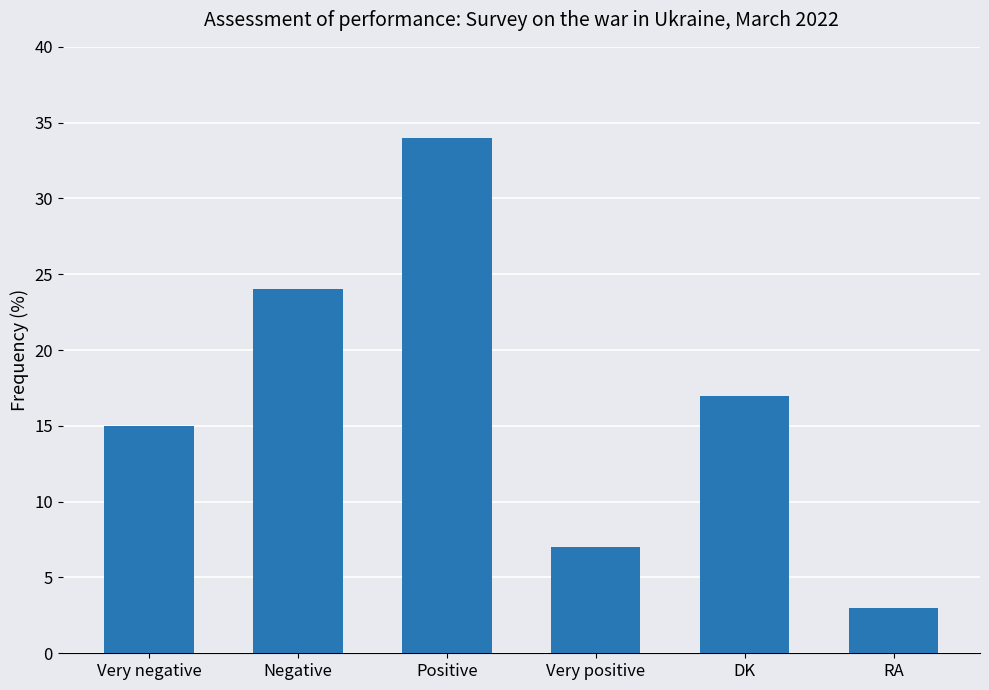

How many values are between 7 and 24?

4